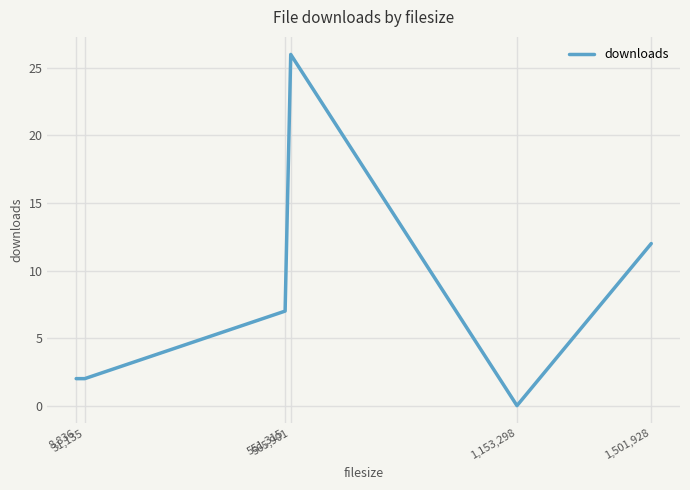

What is the sum of the values at 8,836 and 1,153,298?

2